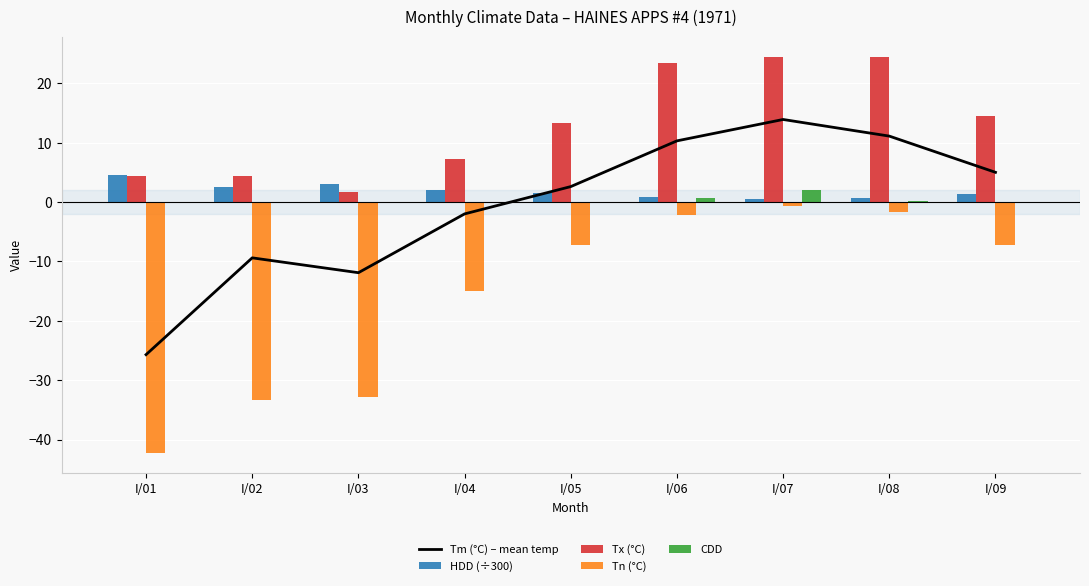

At which category is the sum across all series the highest?

I/07